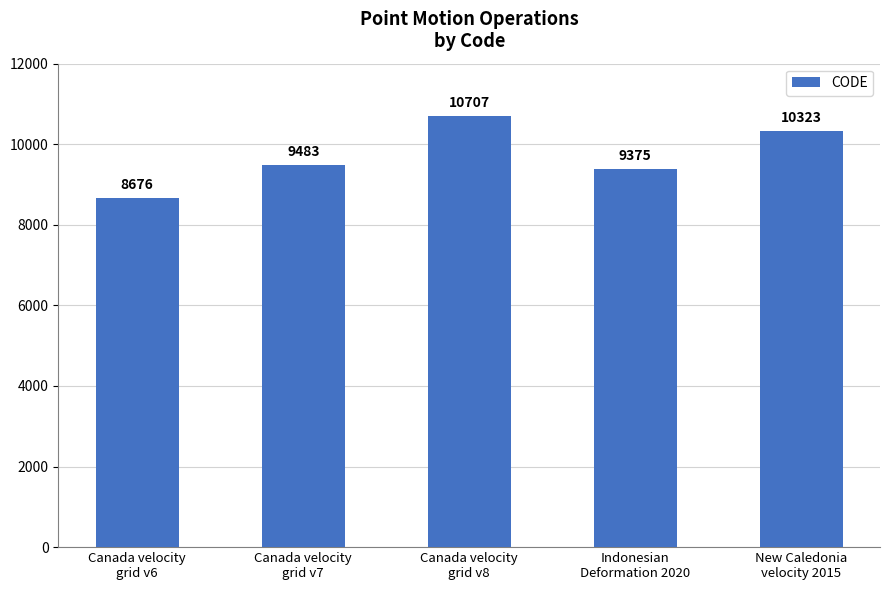

How many distinct data groups are displayed?

1